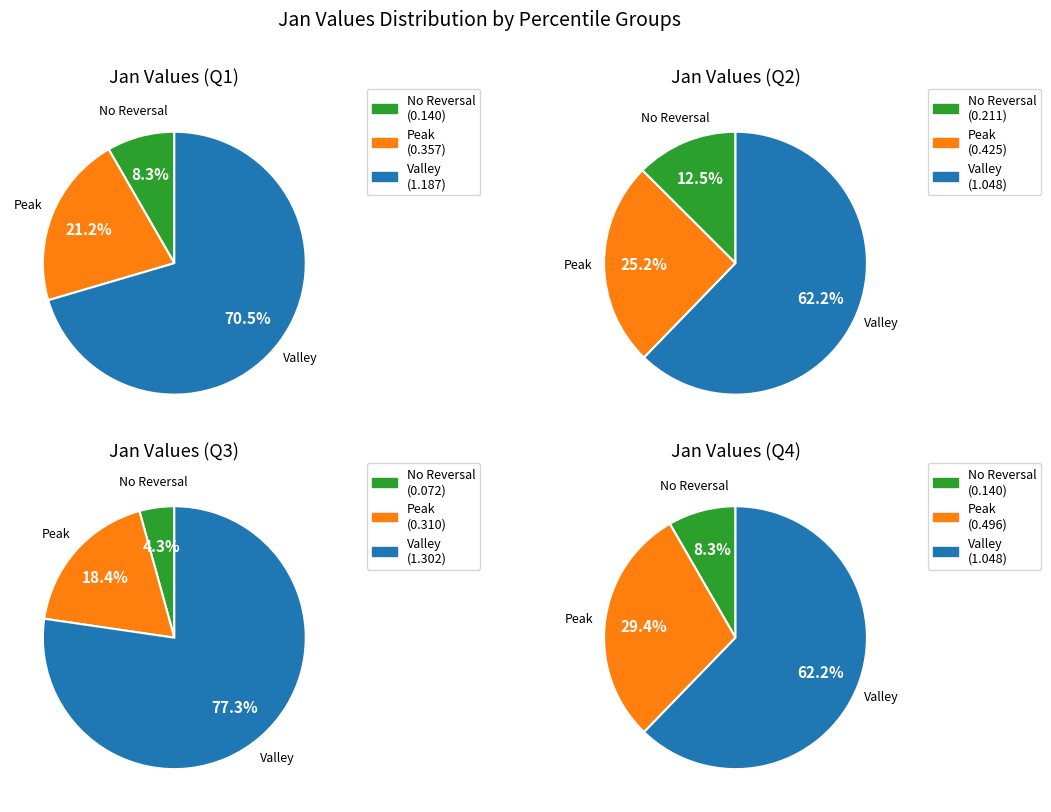

What portion of the pie excludes pct05?

95.7%